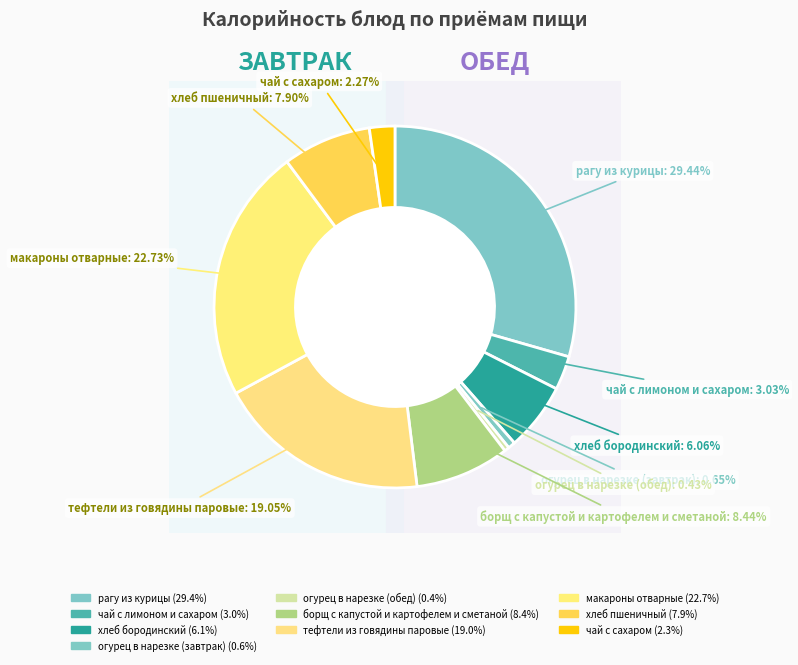

To the nearest percent, what is the difference between the тефтели из говядины паровые and чай с сахаром slice percentages?

17%